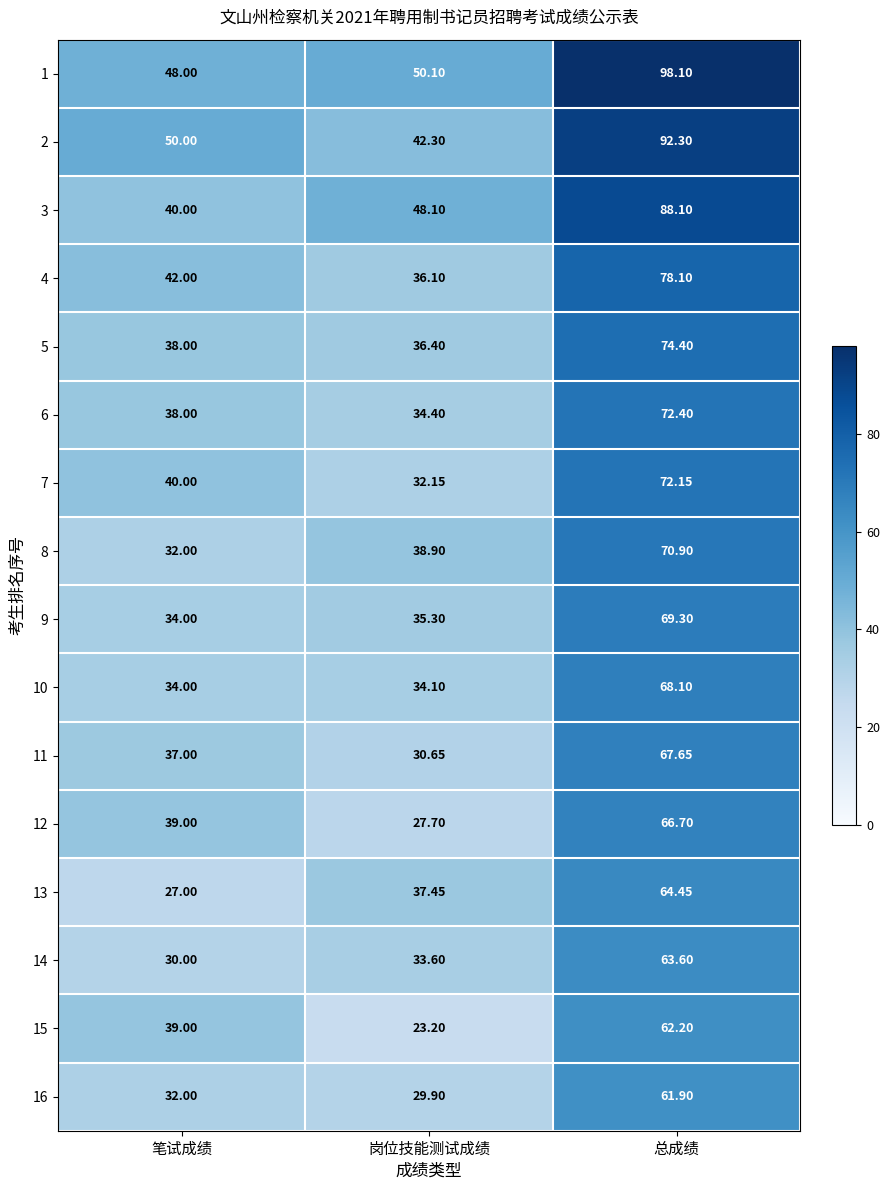

Rank the categories by 8 value from highest to lowest.

总成绩, 岗位技能测试成绩, 笔试成绩